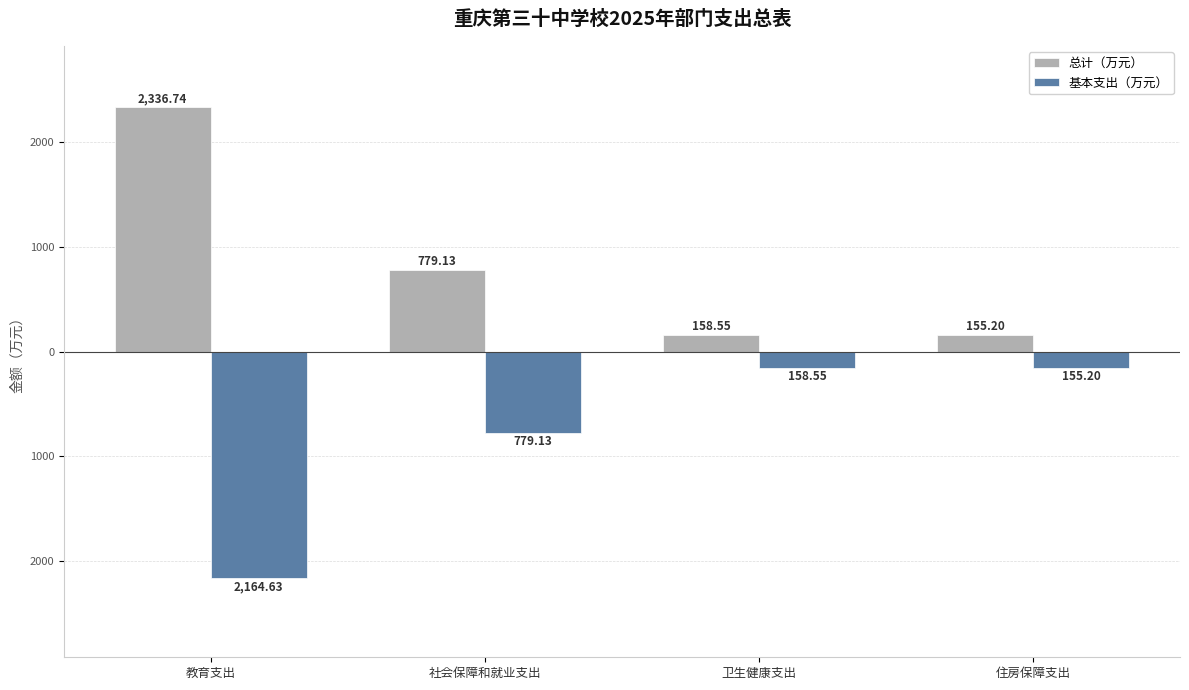

Are the bars grouped side by side (vs. stacked)?

Yes